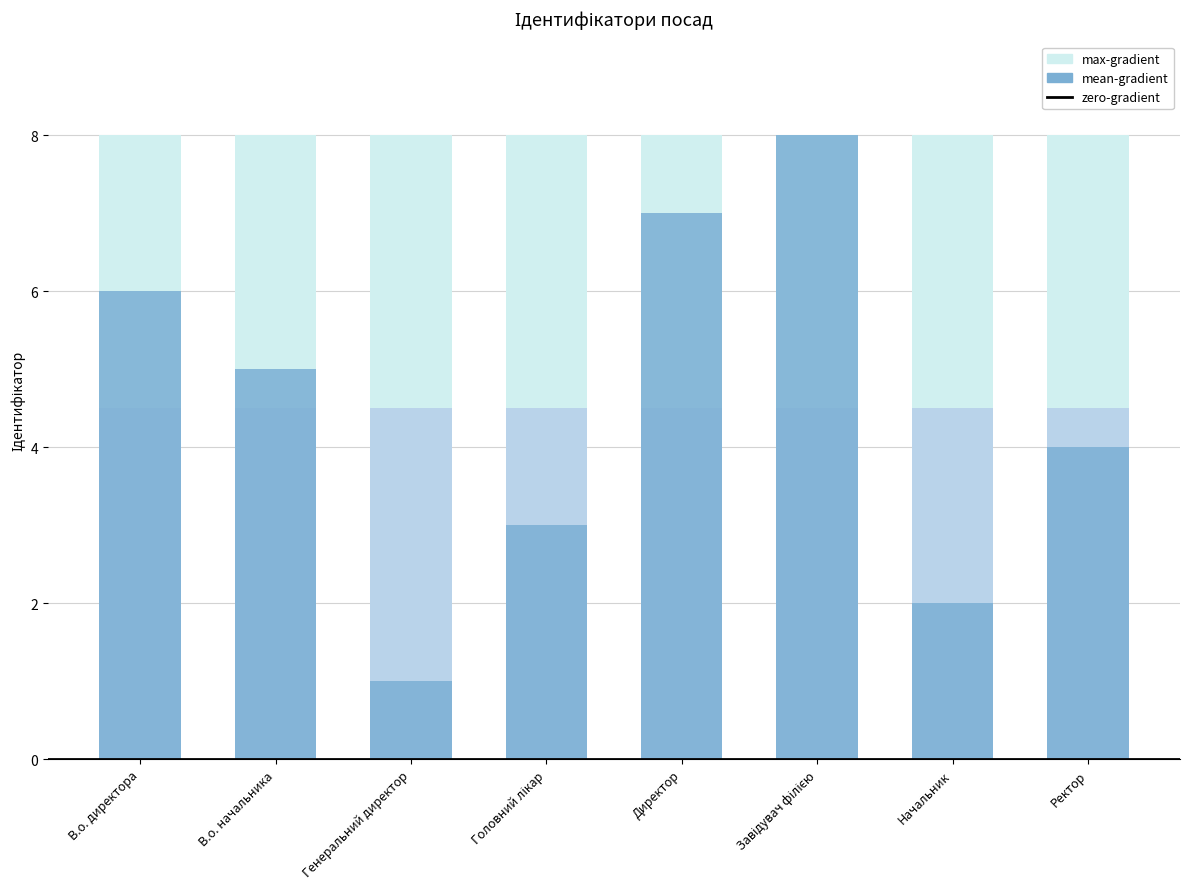

True or false: zero-gradient has a value of 2.6 at Директор.

False